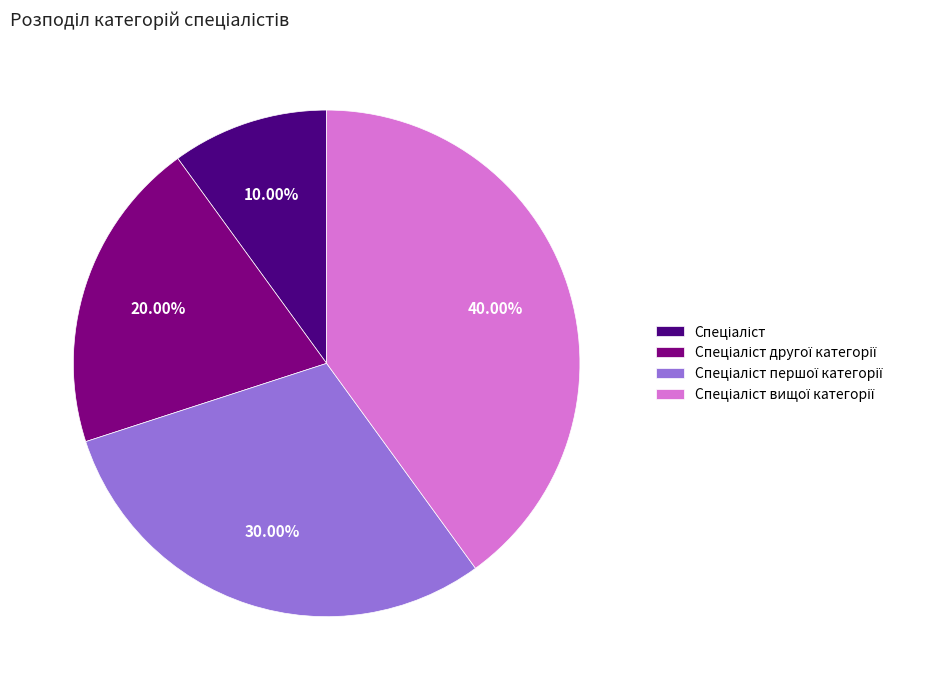

Is there a majority slice in this chart?

No